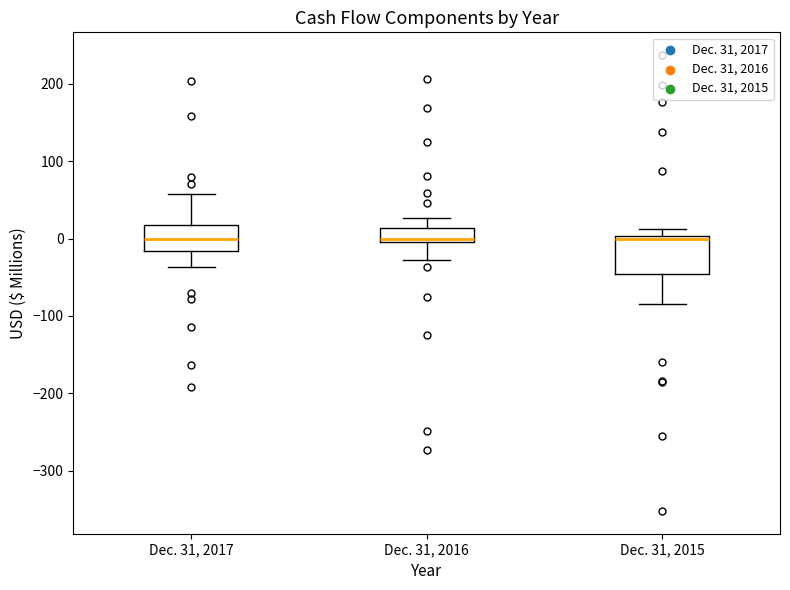

Where does the lower whisker of the box for Dec. 31, 2017 end on the y-axis? The values are not printed on the chart, so give them approximately, as read against the axis.

-40